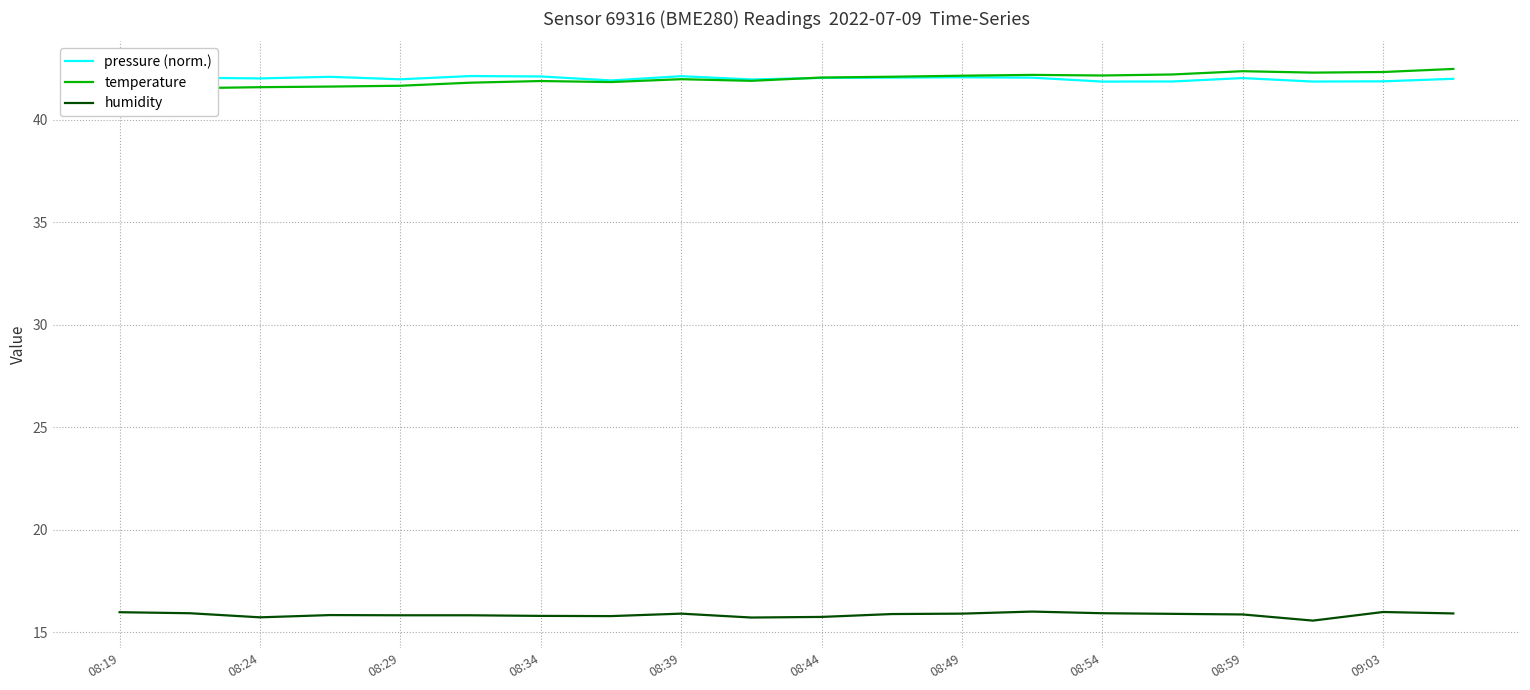

The value of humidity at 08:59 is 26.4. True or false?

False